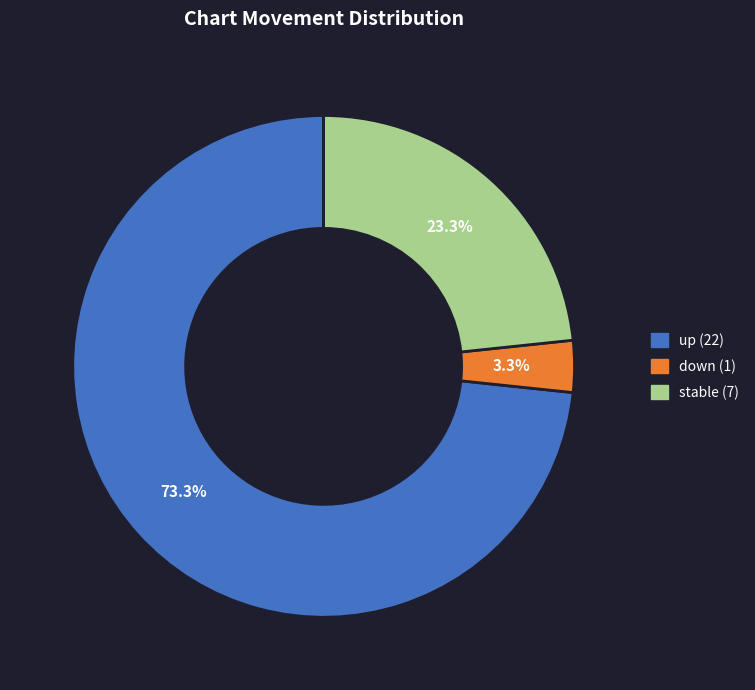

What is the majority slice?

up